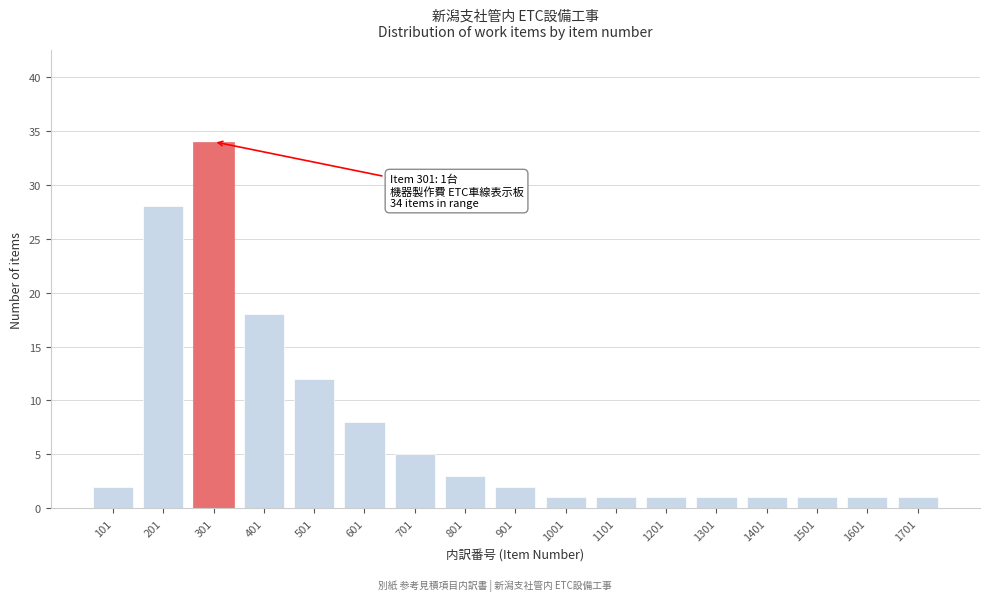

Reading left to right, what are all the values shown in this chart?

101=2	201=28	301=34	401=18	501=12	601=8	701=5	801=3	901=2	1001=1	1101=1	1201=1	1301=1	1401=1	1501=1	1601=1	1701=1